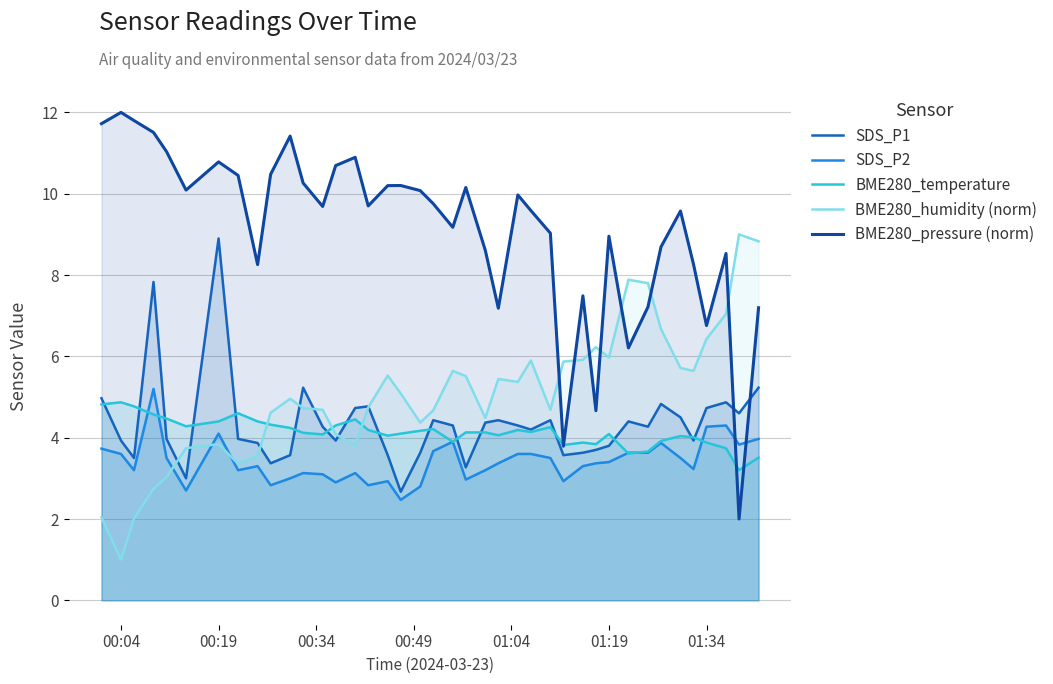

Which series has the widest spread of values?

BME280_pressure (norm)